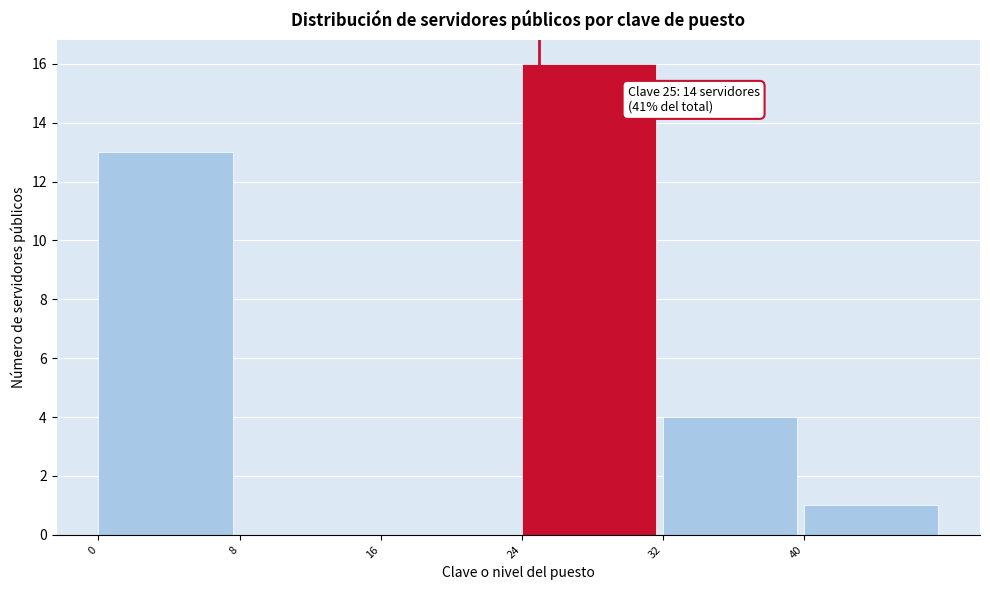

Which range on the x-axis has the tallest bar?

24 to 32